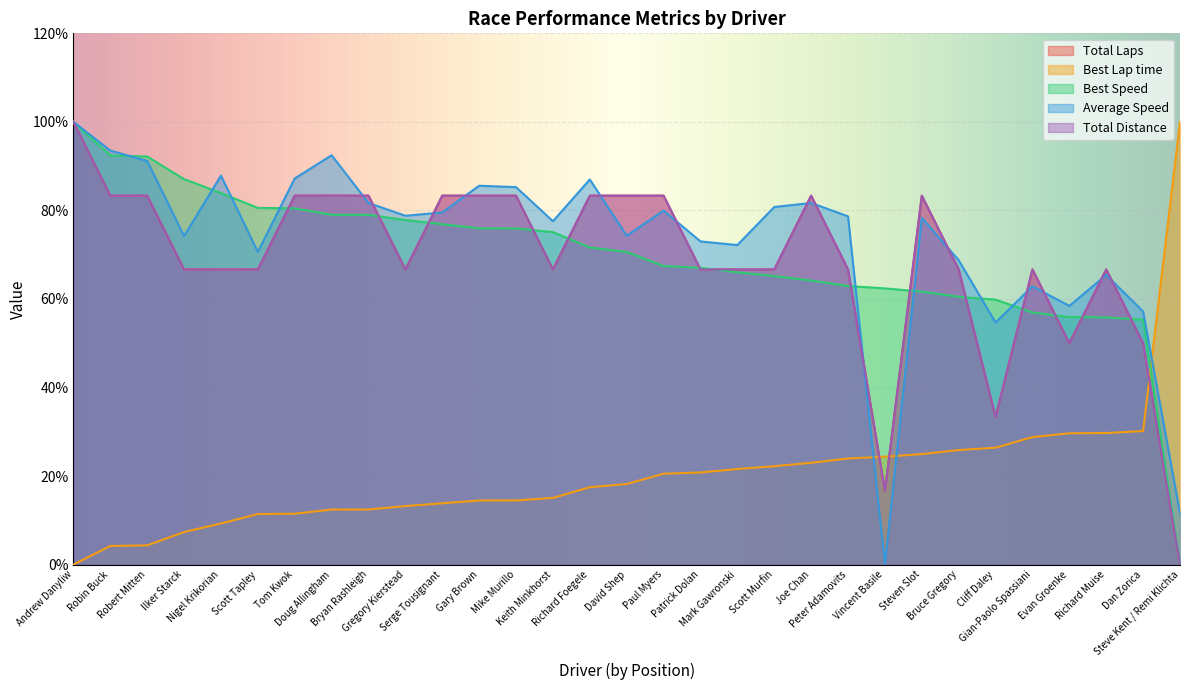

What is the sum of the Best Lap time values at Nigel Krikorian and Joe Chan?

32.3